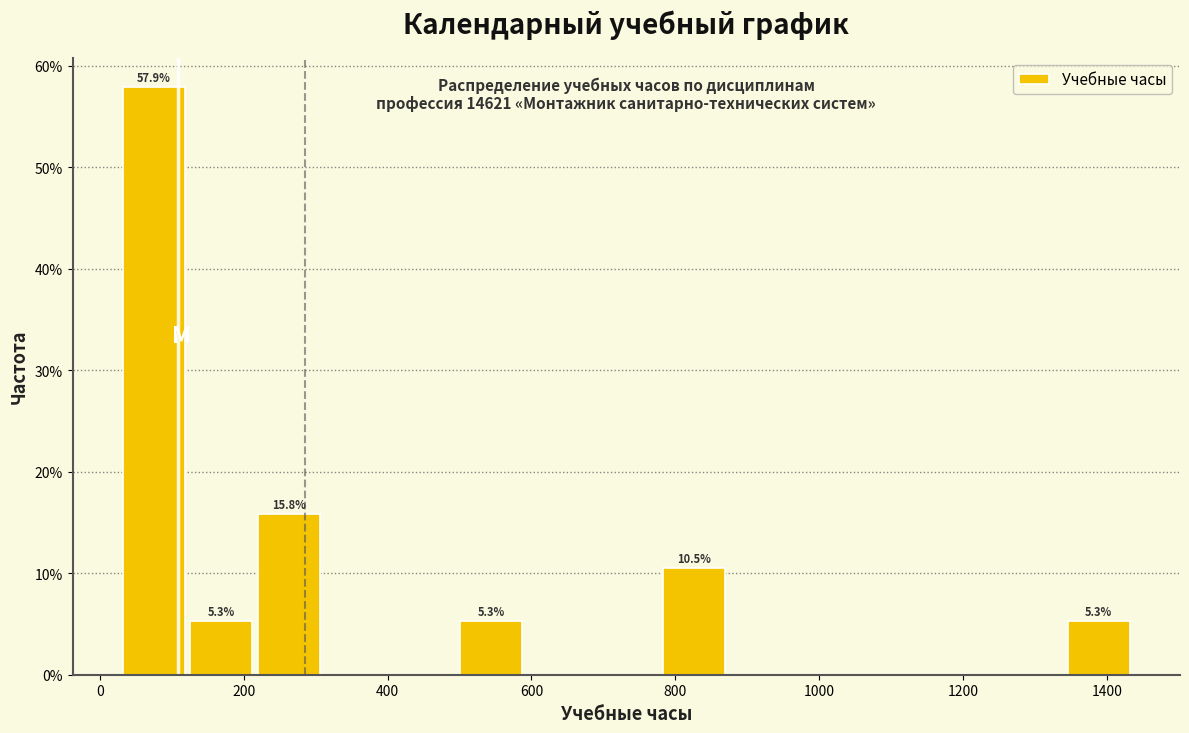

Over which range of the x-axis is the bar tallest?

40 to 120